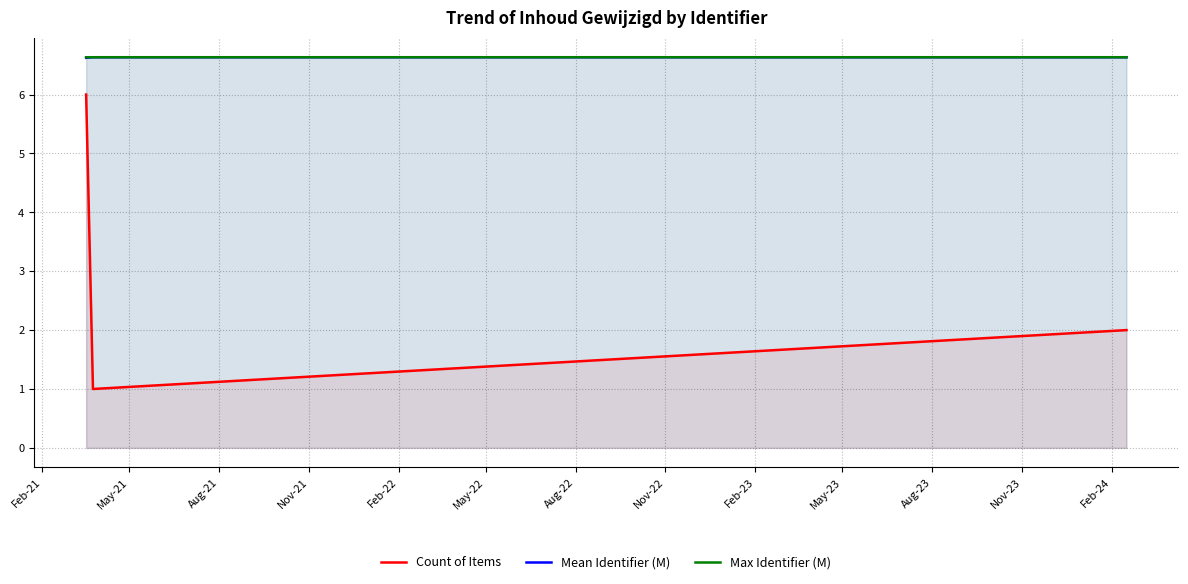

Which series has the widest spread of values?

Count of Items